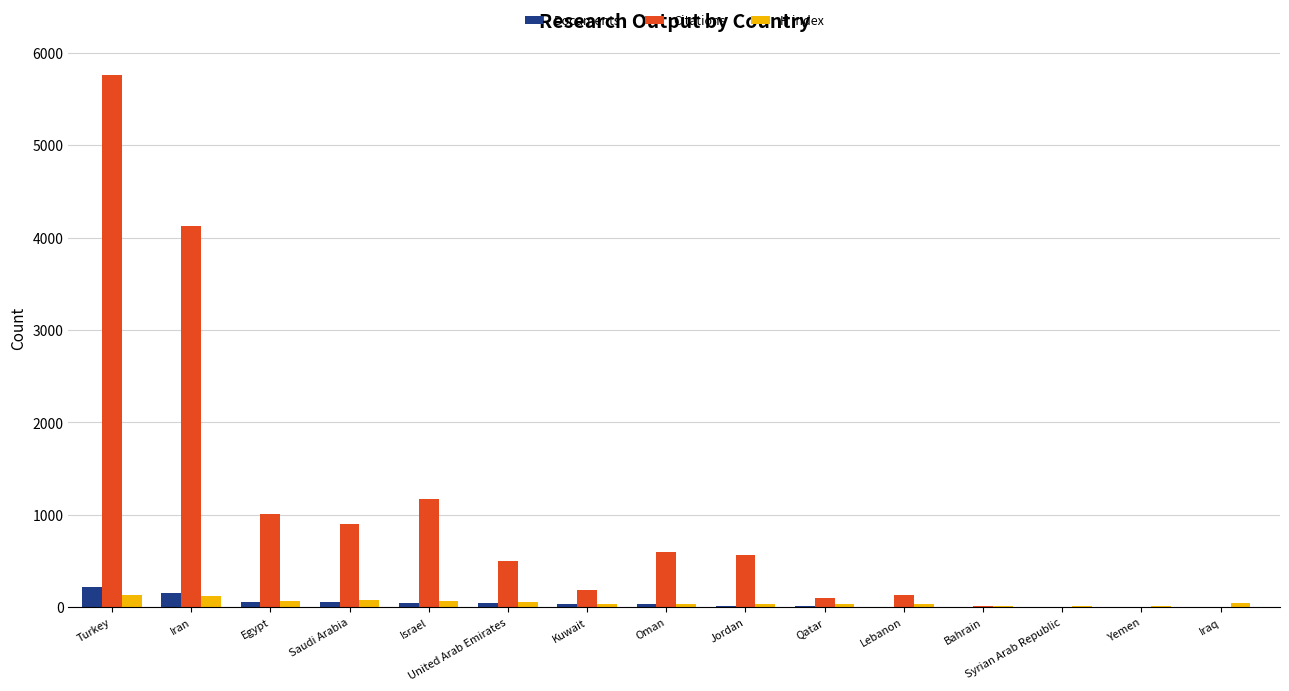

Are the bars grouped side by side (vs. stacked)?

Yes